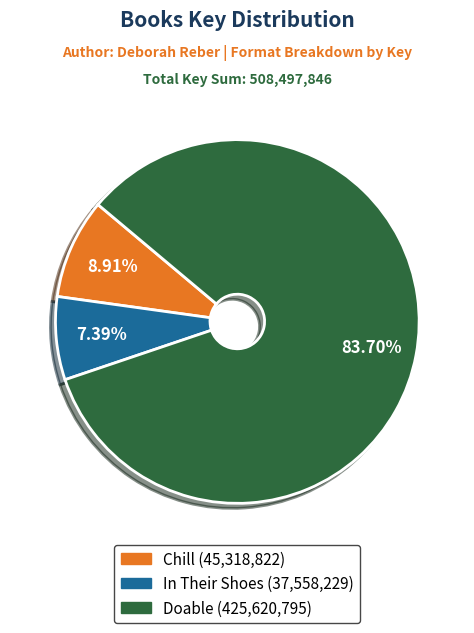

To the nearest percent, what is the difference between the In Their Shoes and Doable slice percentages?

76%